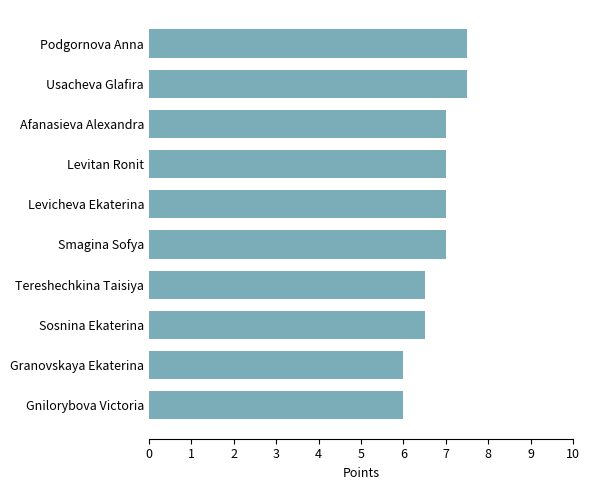

The chart shows a value of 7.0 at Afanasieva Alexandra. True or false?

True